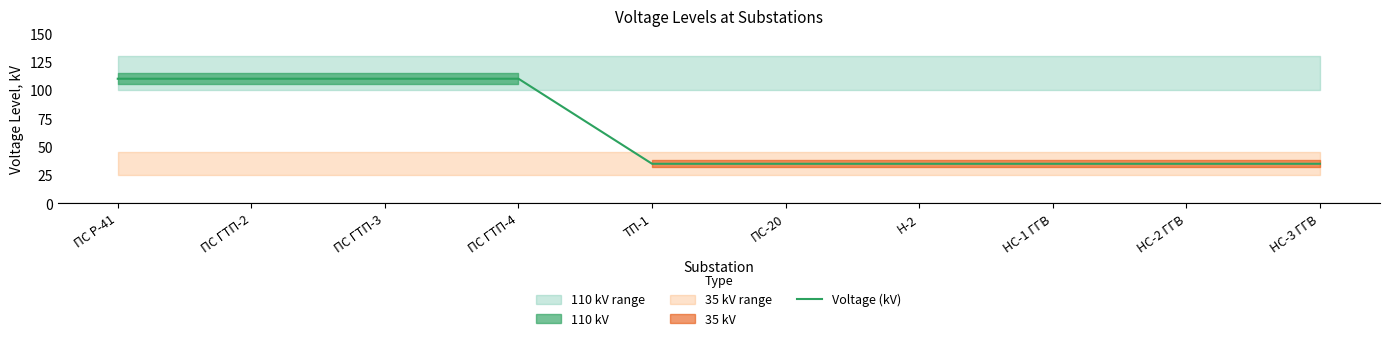

What is the label of the 4th point from the right?

Н-2